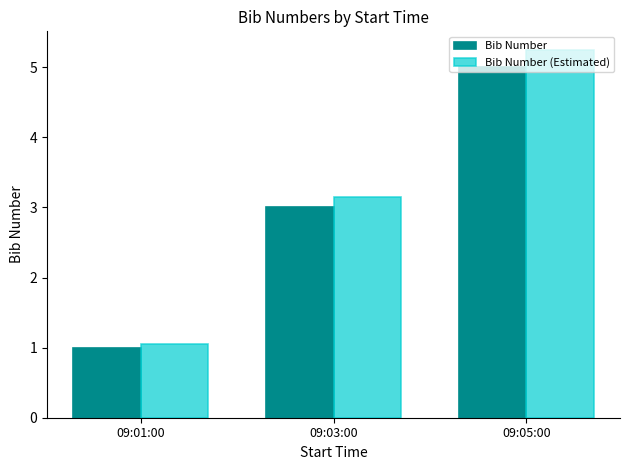

Is it true that Bib Number (Estimated) equals 3.2 at 09:05:00?

False